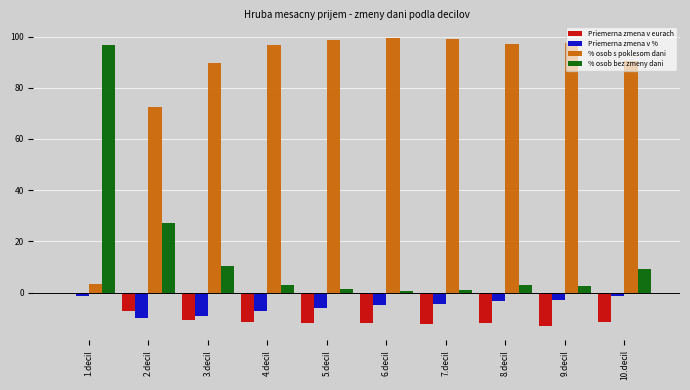

At which category is the sum across all series the highest?

1.decil